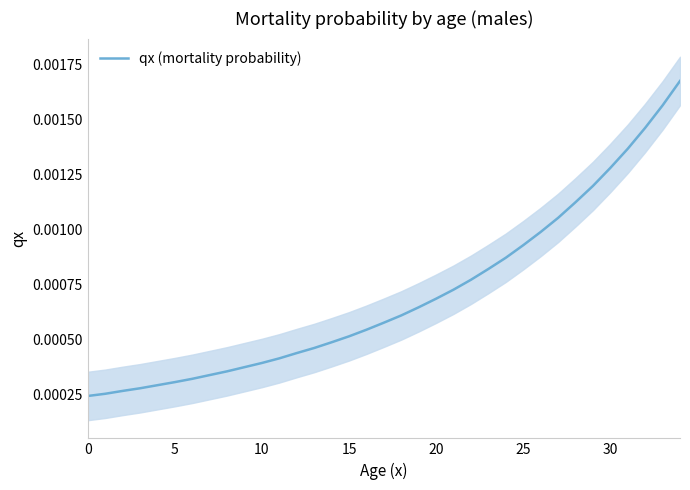

Count the values in the range 0 to 1.

35